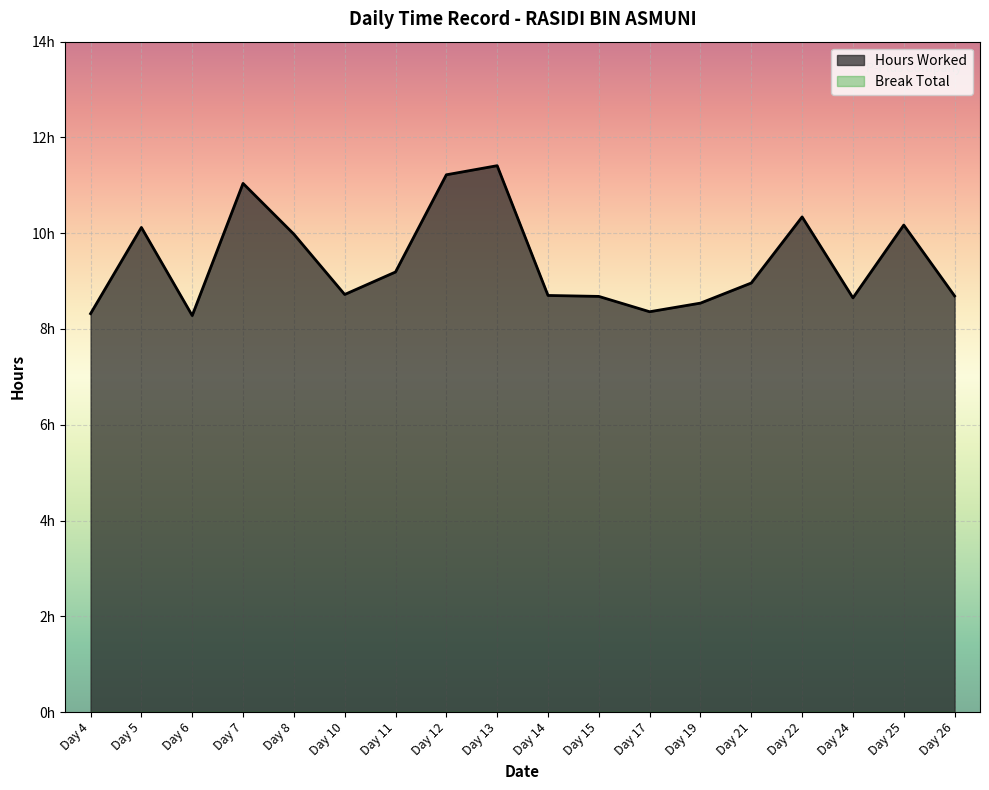

What is the sum of the values at Day 19 and Day 24?

17.2